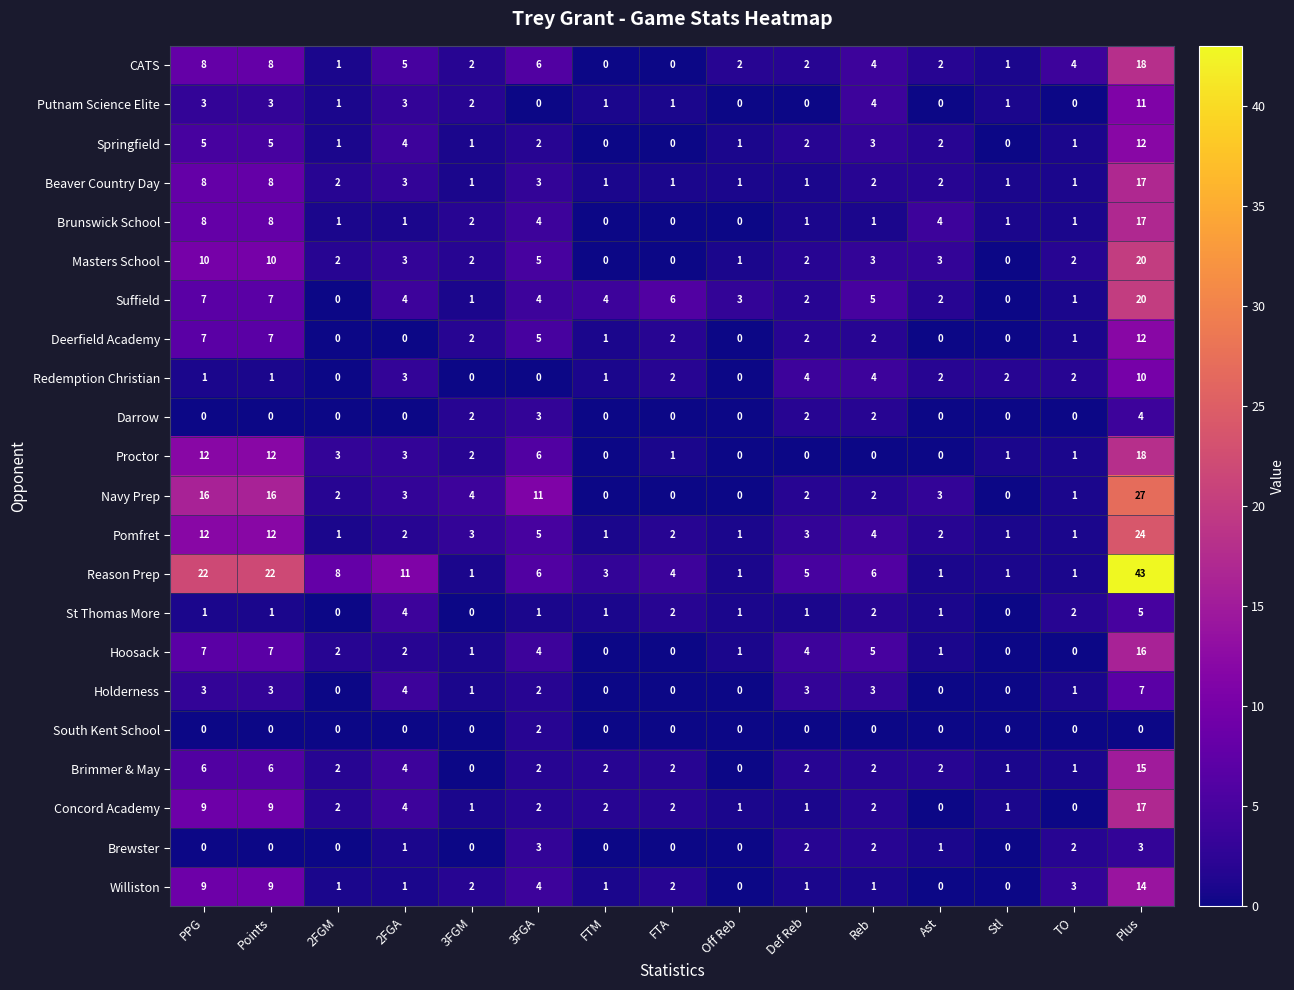

What is the greatest value displayed?

43